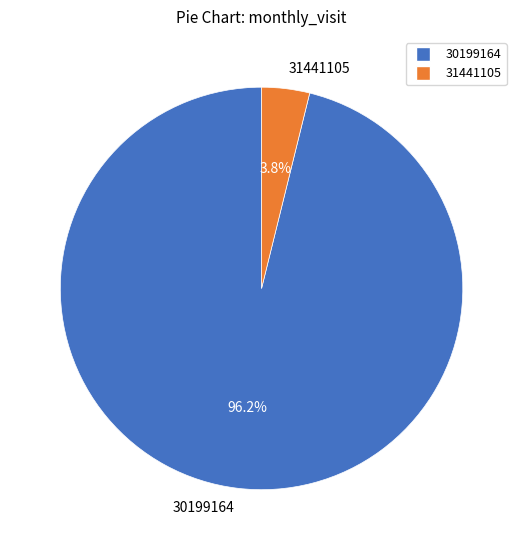

Between 30199164 and 31441105, which is larger?

30199164